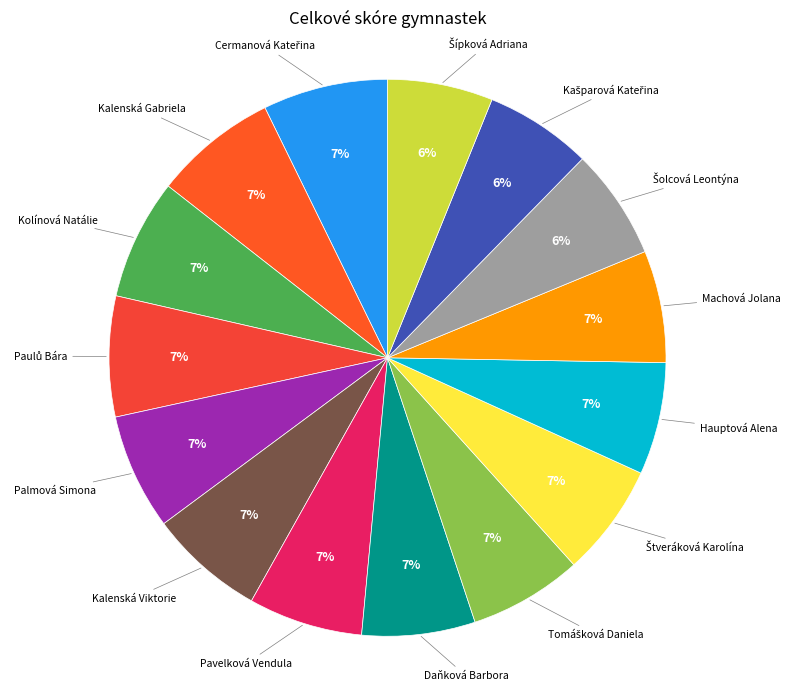

Is there a majority slice in this chart?

No